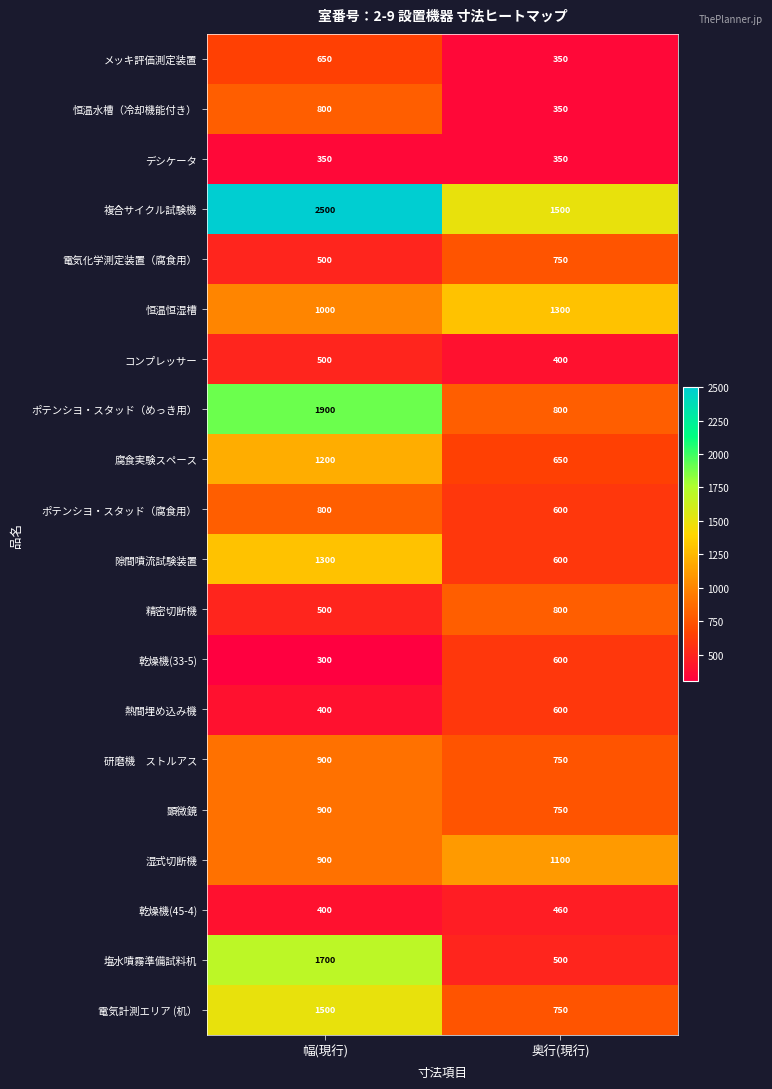

At which category does the chart reach its minimum across all series?

幅(現行)